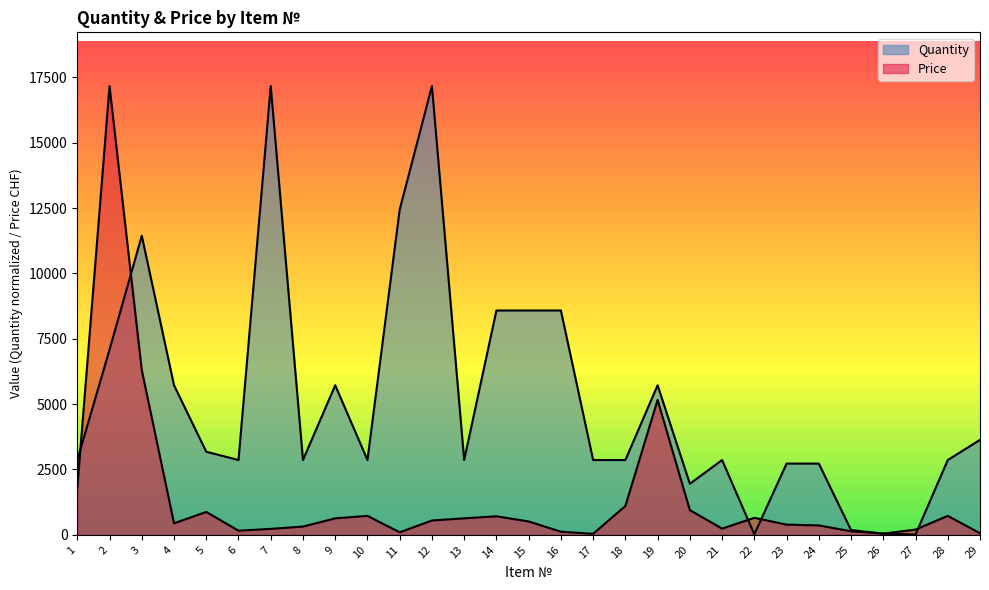

Does the chart have visible grid lines?

No